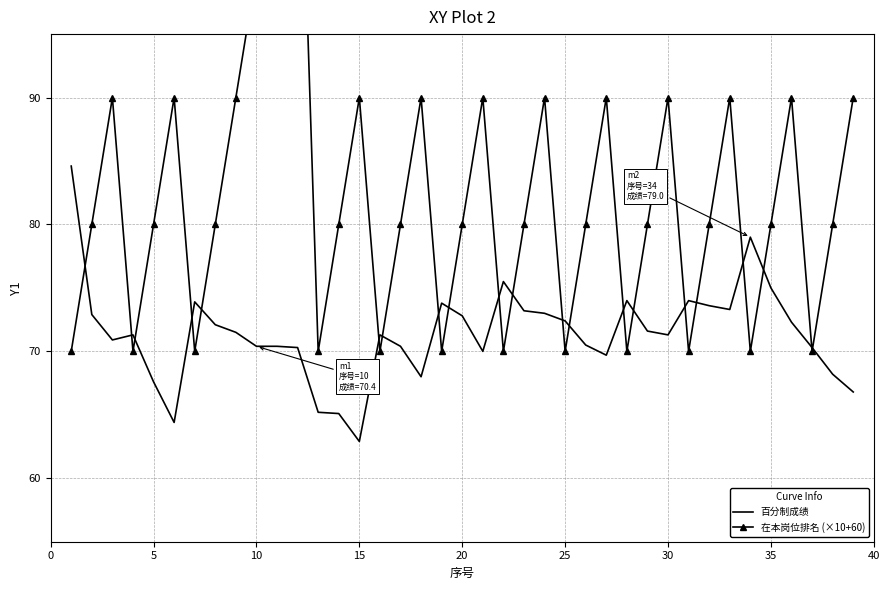

In 百分制成绩, how many points are higher than both neighbors (excluding endpoints)?

8